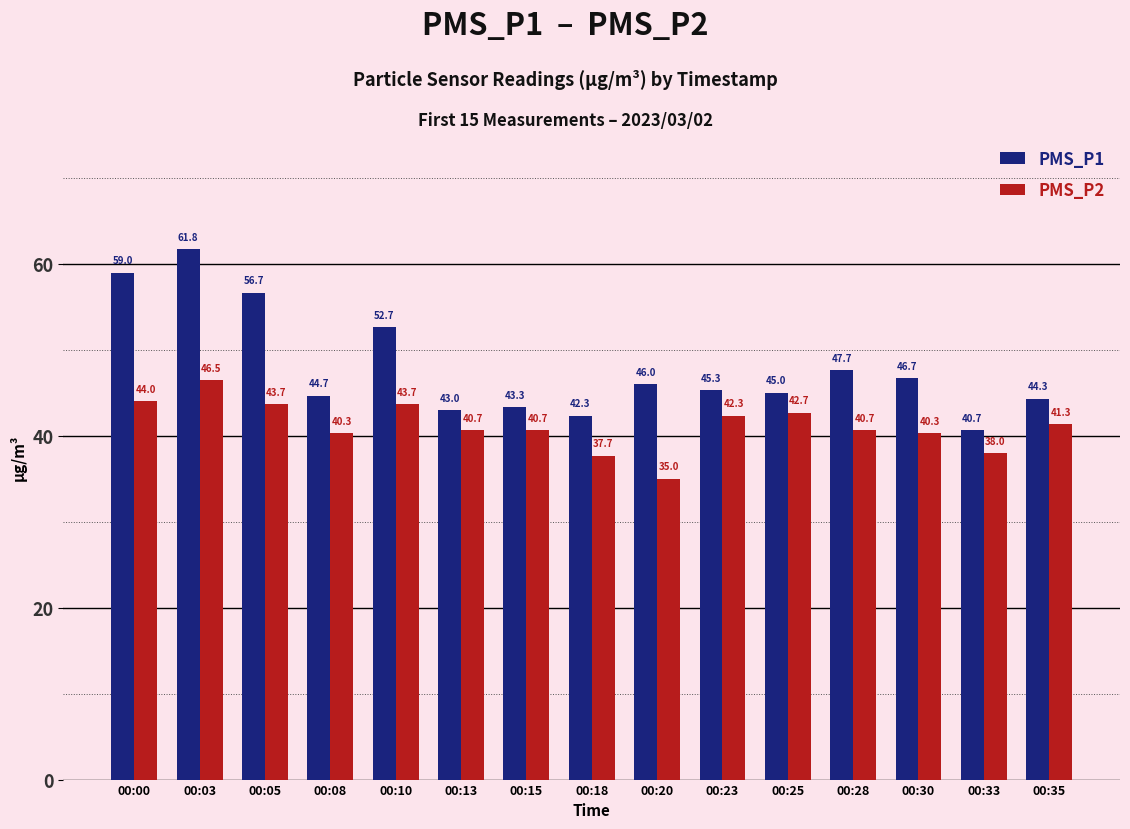

What are all the series names shown in the legend?

PMS_P1, PMS_P2